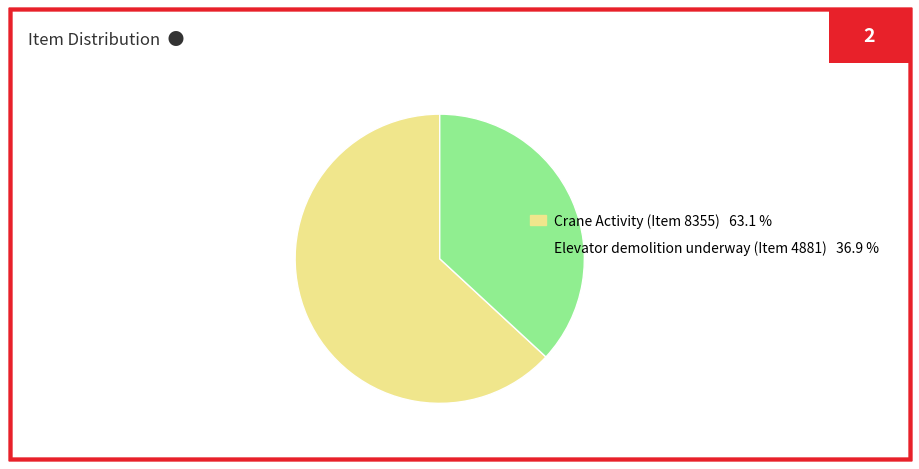

Is Crane Activity (Item 8355) 63.1 % the majority of the pie?

Yes